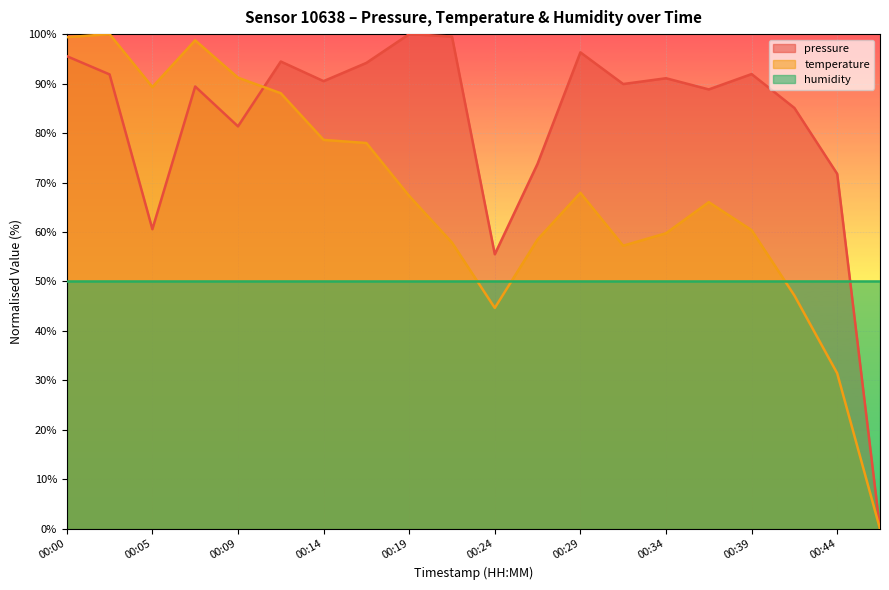

What is the difference between the temperature values at 00:29 and 00:44?

36.5